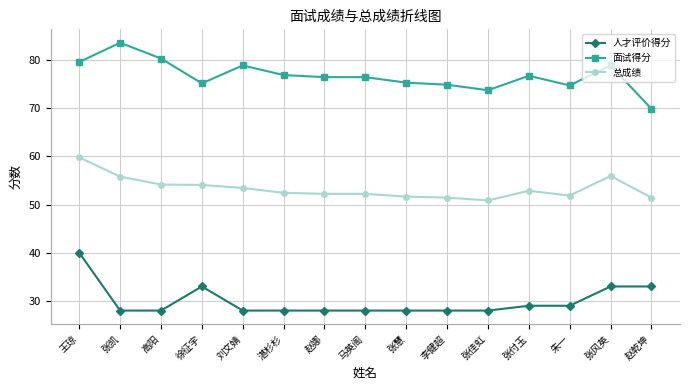

What is the value of the 面试得分 point at the 1st from the left?

79.6